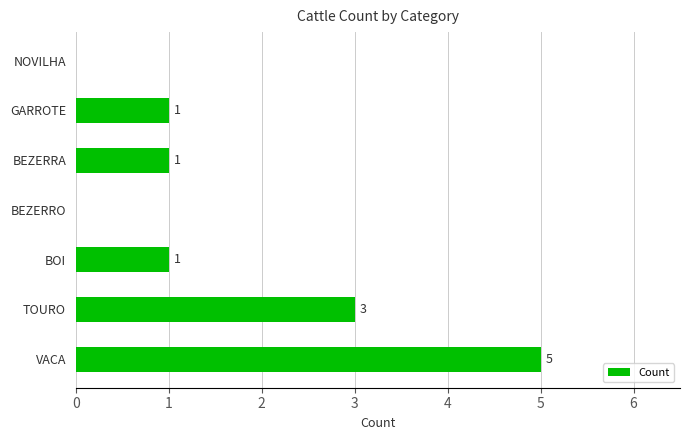

The value at BEZERRA is 1. True or false?

True